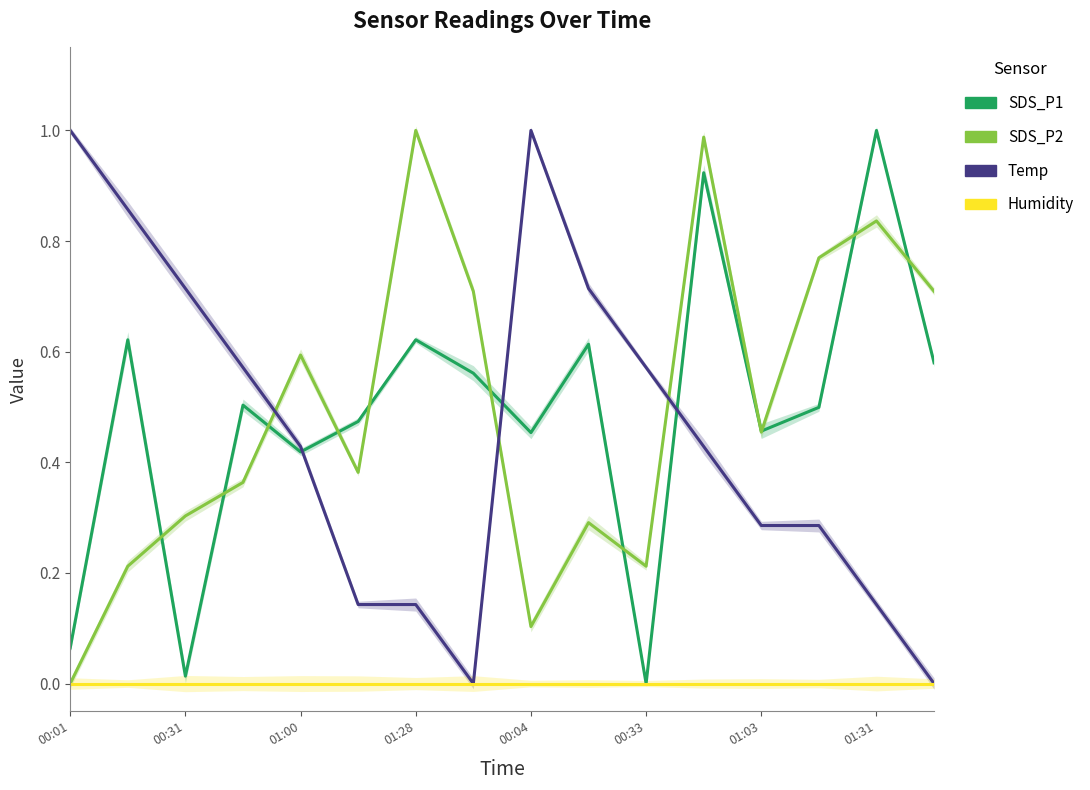

Where is the first local maximum for Temp?

00:04